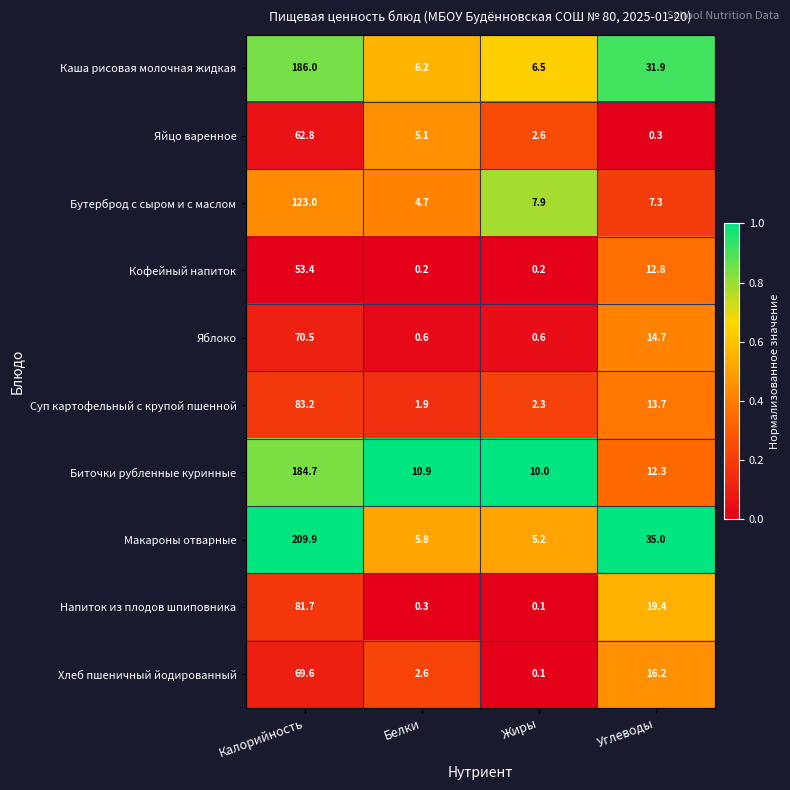

What is the maximum value shown in the chart?

209.9